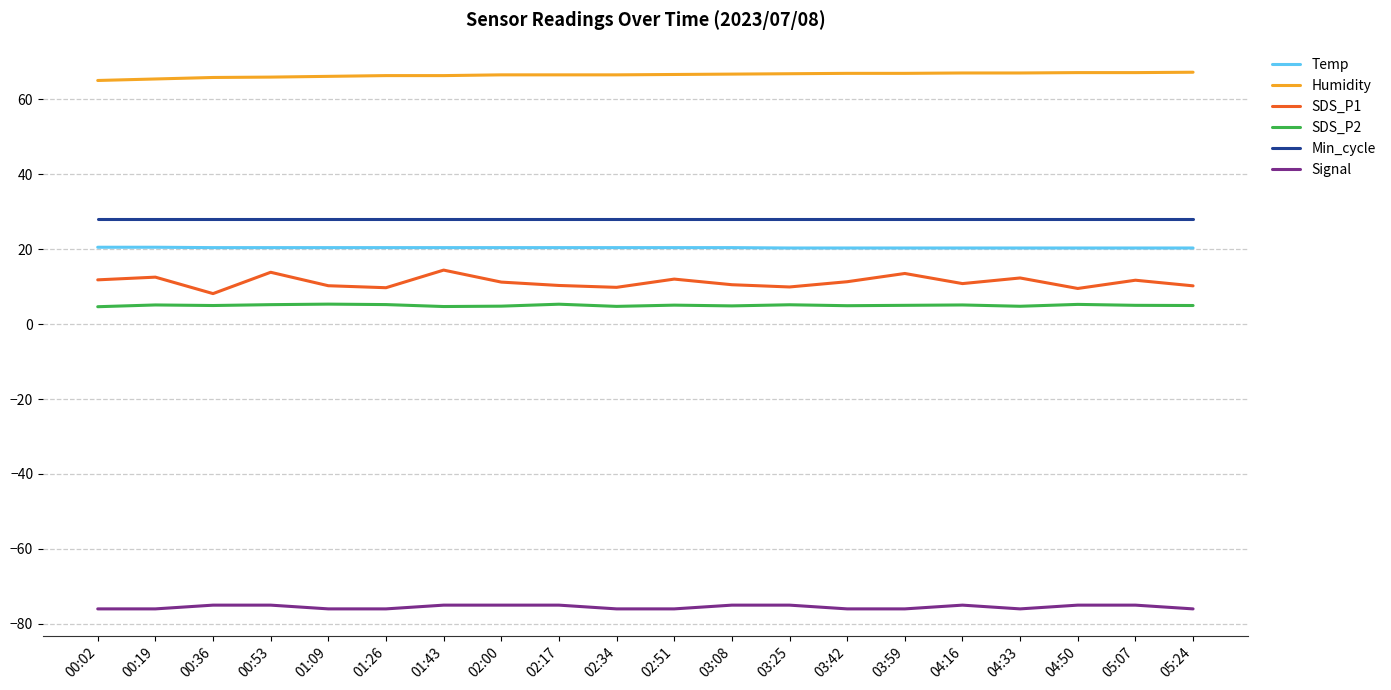

What is the difference between the highest and lowest values at 04:33?

143.0